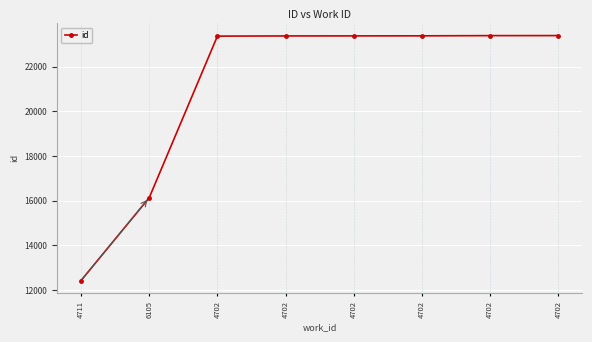

What is the sum of the values at 4702 and 6105?

39515